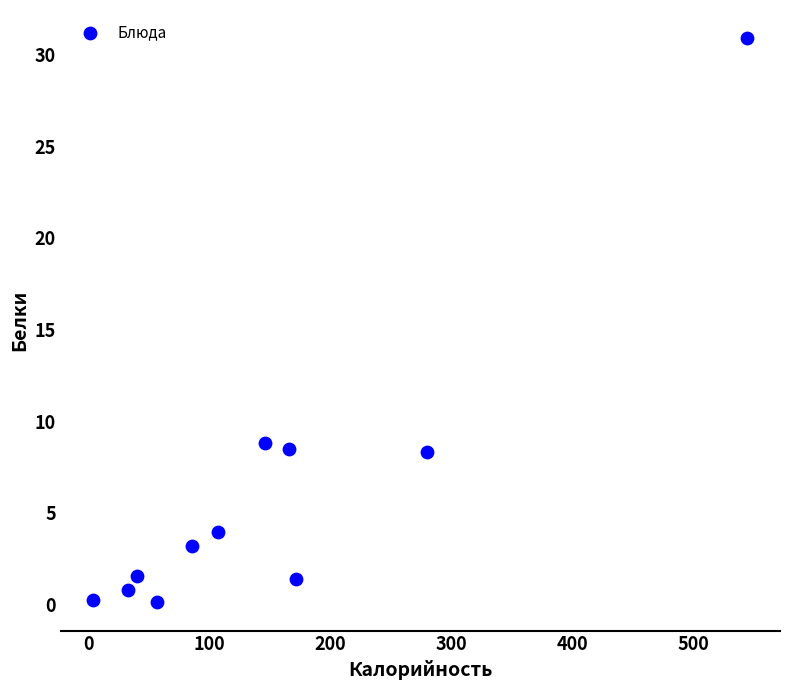

What is the average X value?

148.5